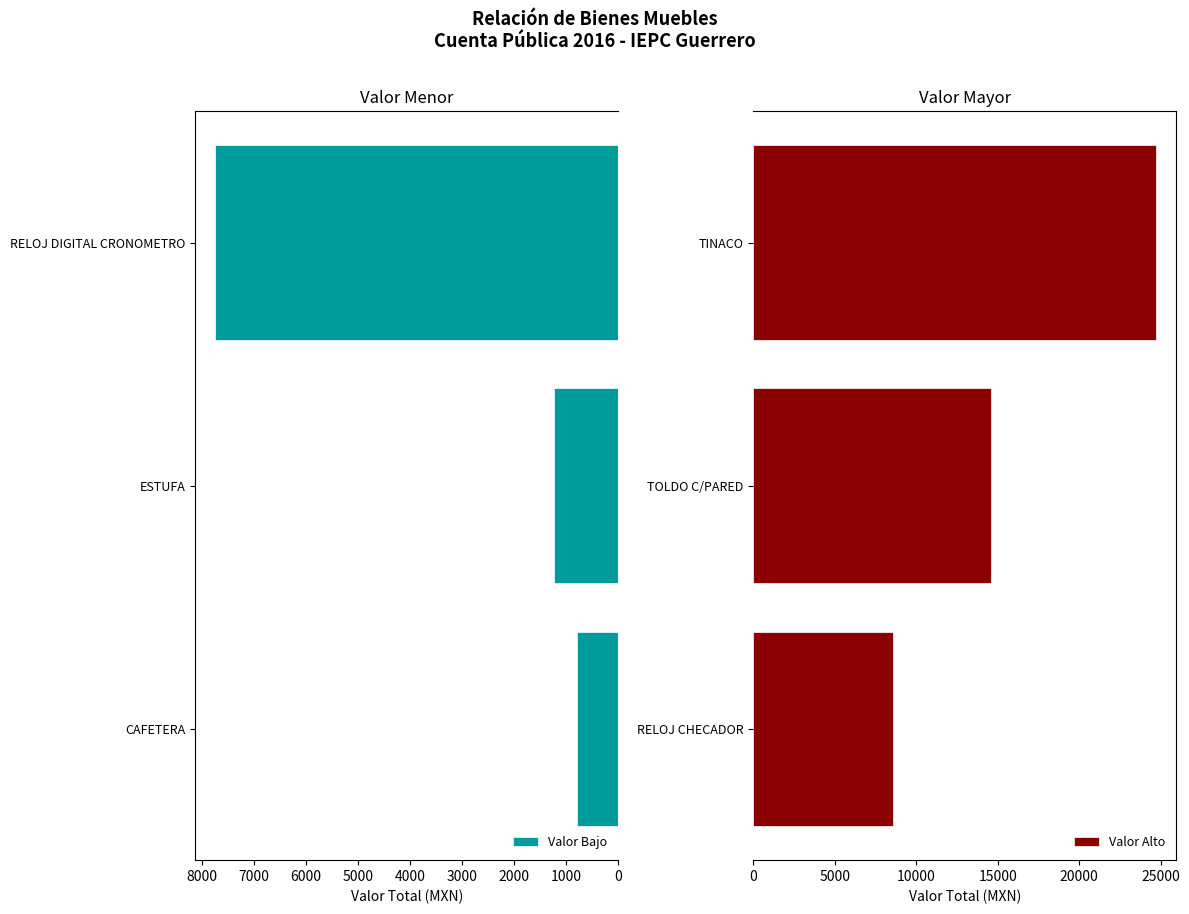

What is the approximate value of Valor Bajo at CAFETERA?

783.2